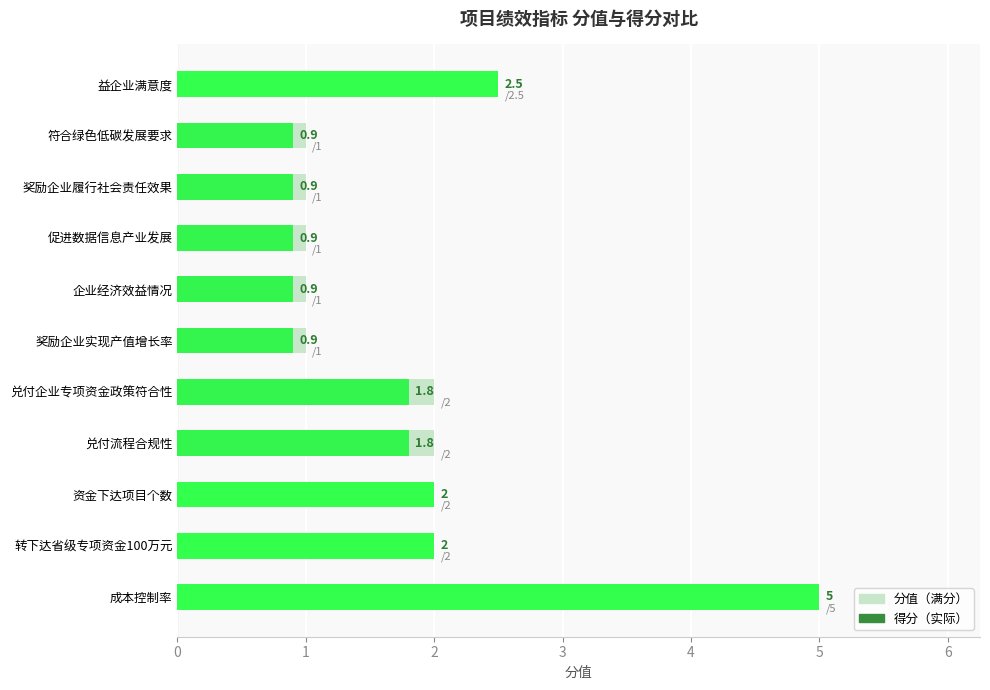

Is it true that the value at 益企业满意度 is 0.6?

False